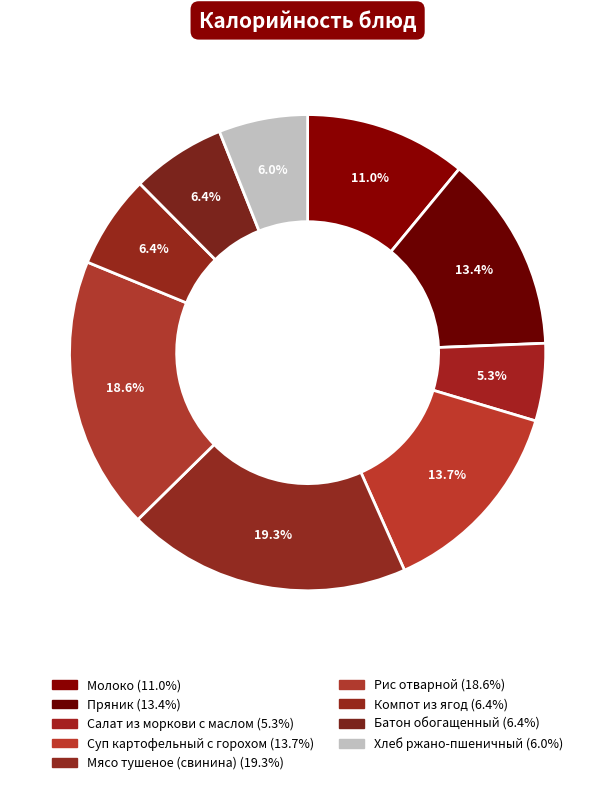

What is the largest slice in the pie chart?

Мясо тушеное (свинина)